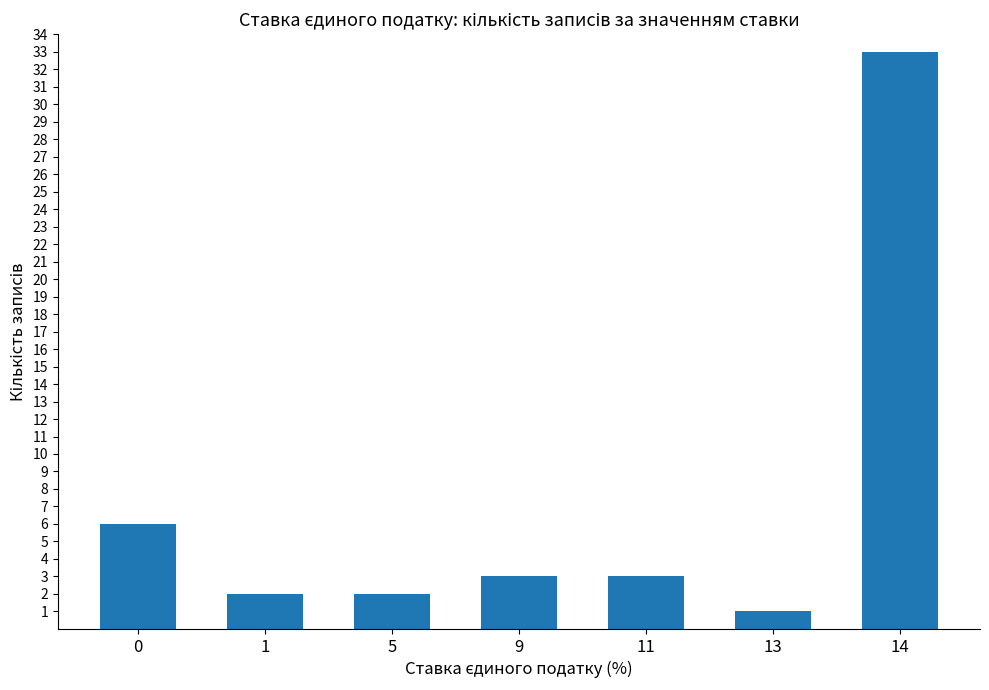

Does the chart contain any negative values?

No